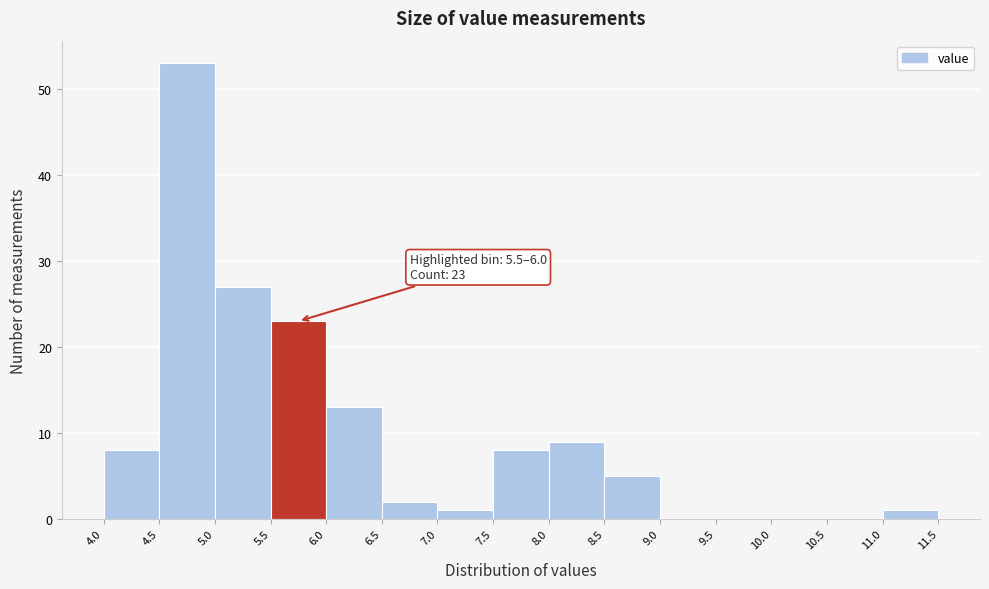

Which range on the x-axis has the tallest bar?

4.5 to 5.0